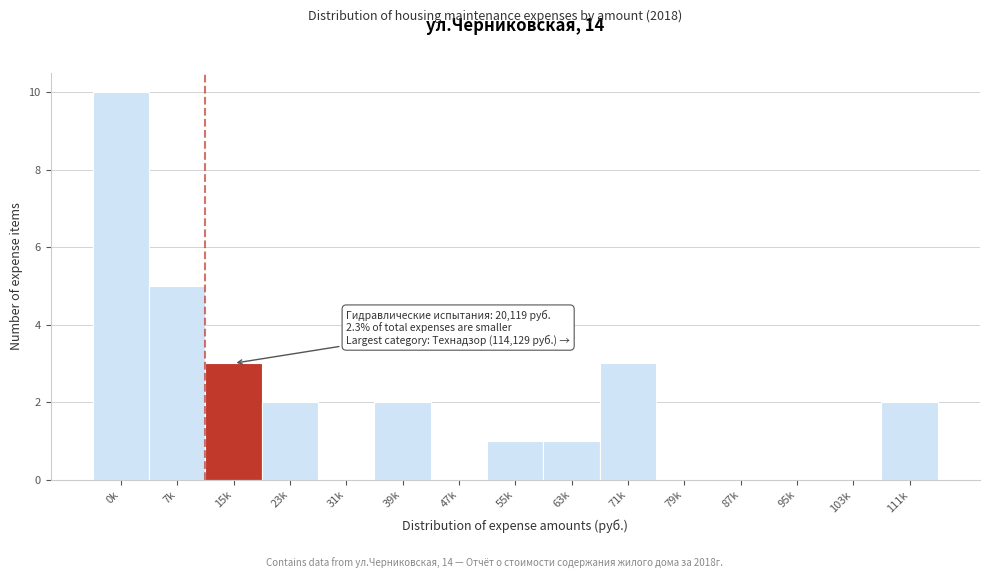

Reading left to right, list all the values displayed in this chart.

0k=10	7k=5	15k=3	23k=2	31k=0	39k=2	47k=0	55k=1	63k=1	71k=3	79k=0	87k=0	95k=0	103k=0	111k=2